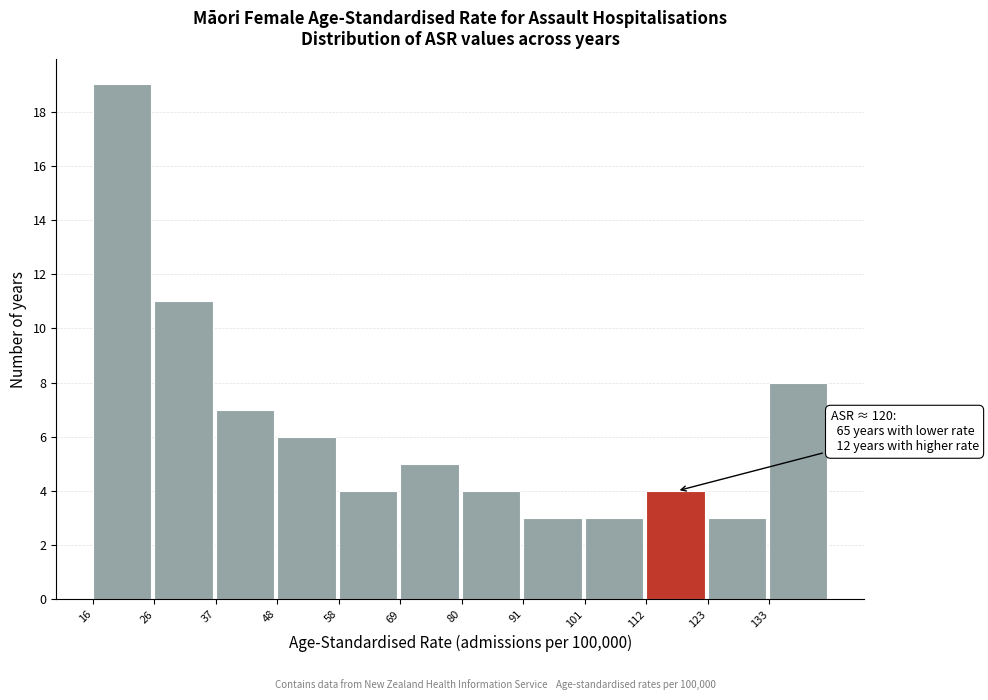

Which range on the x-axis has the tallest bar?

16 to 26